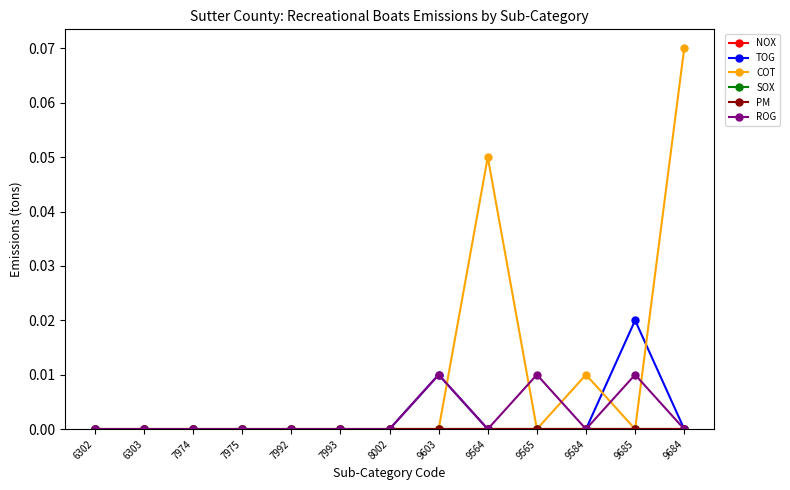

True or false: NOX and ROG cross at least once.

False